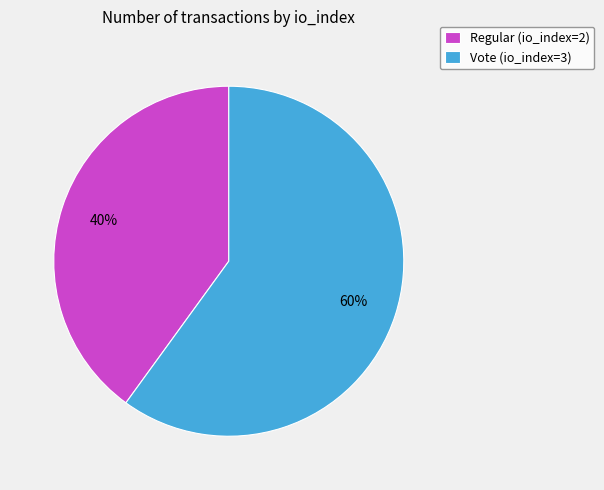

How many segments does this pie chart have?

2